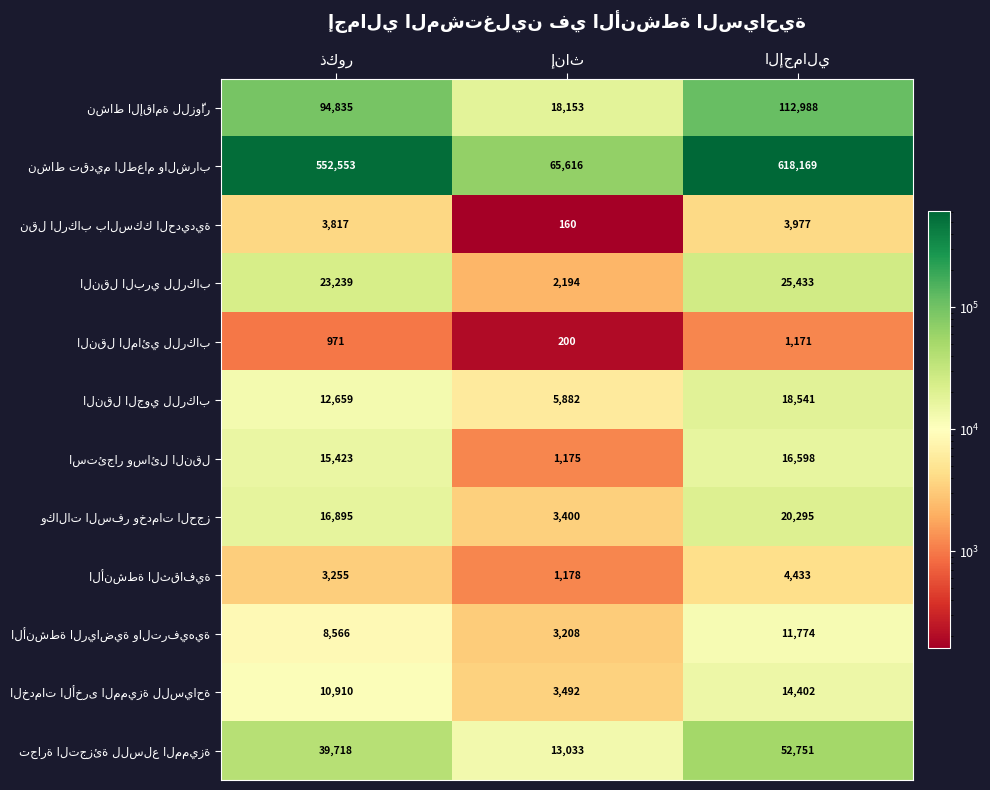

How many distinct data groups are displayed?

12